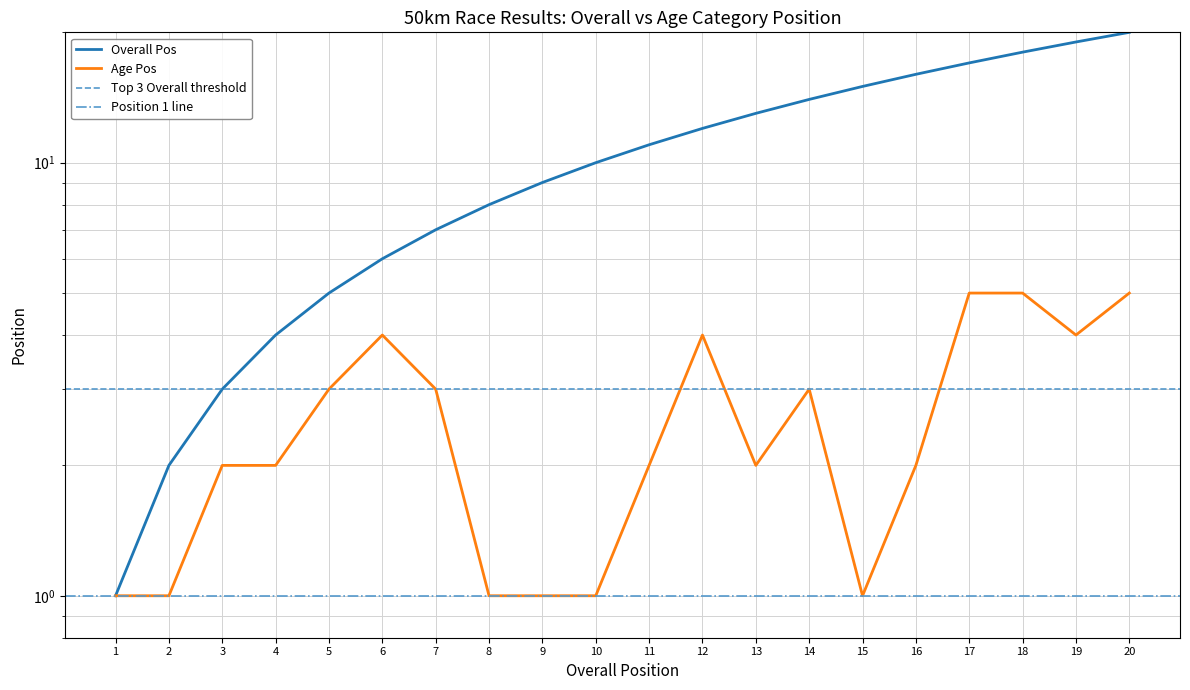

True or false: Overall Pos and Age Pos intersect in this chart.

False